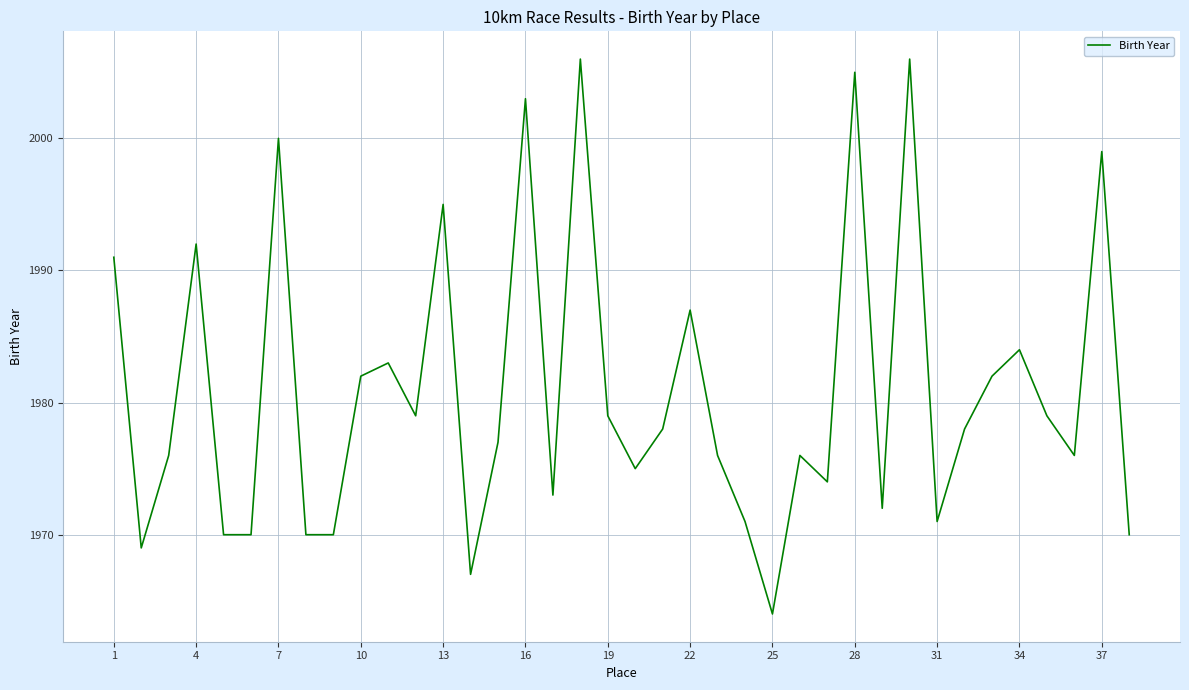

What is the smallest value displayed?

1964